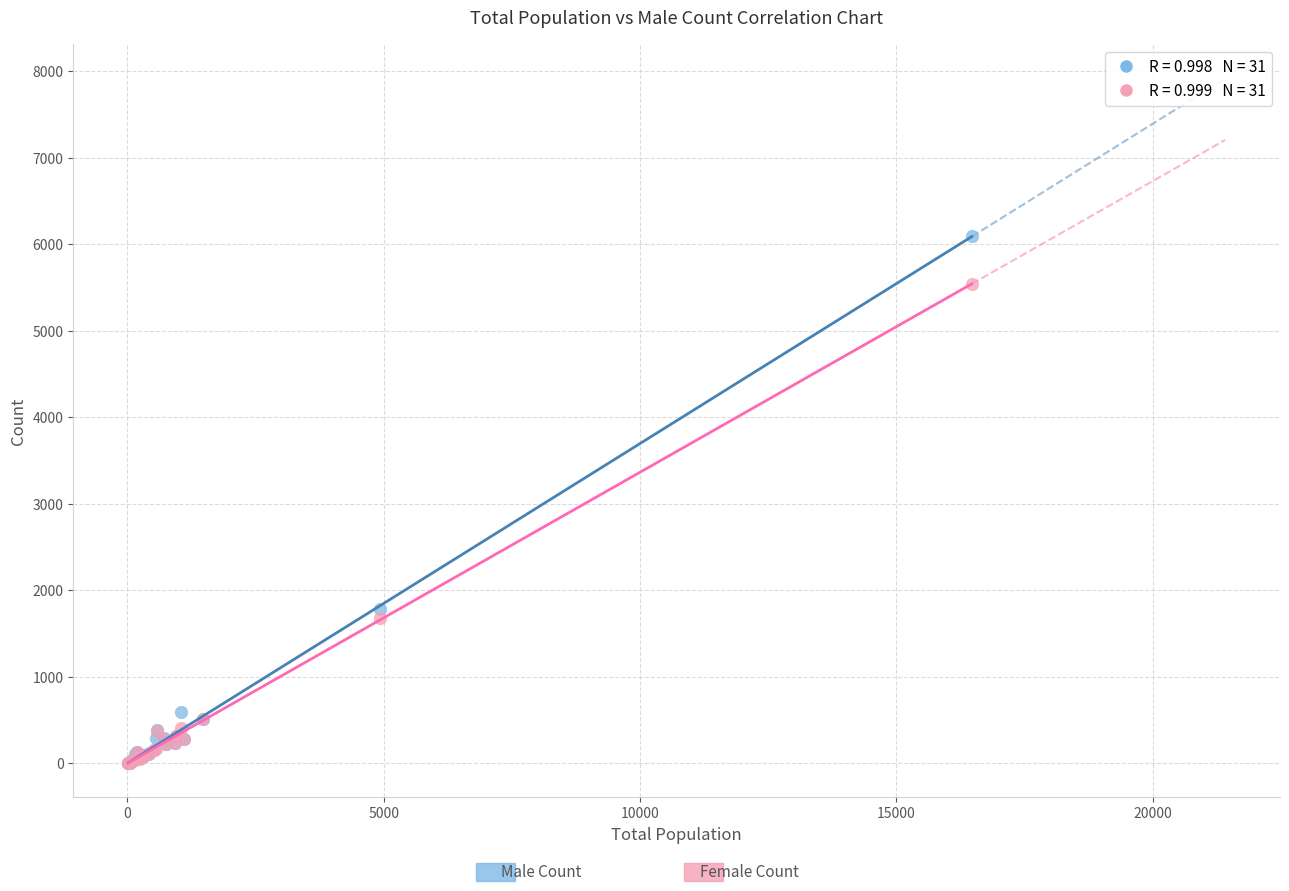

Across all series, what Y value is closest to 3051?

1787